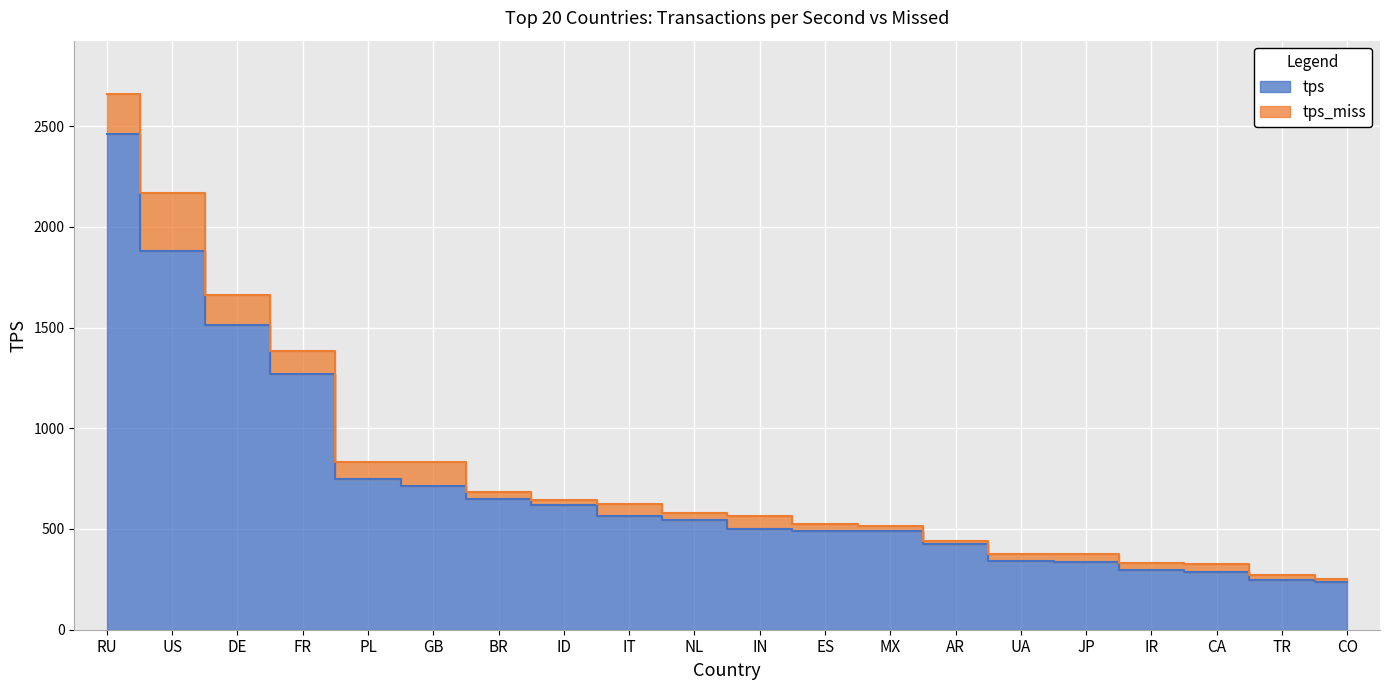

What is the value of the 18th point from the left?

286.1